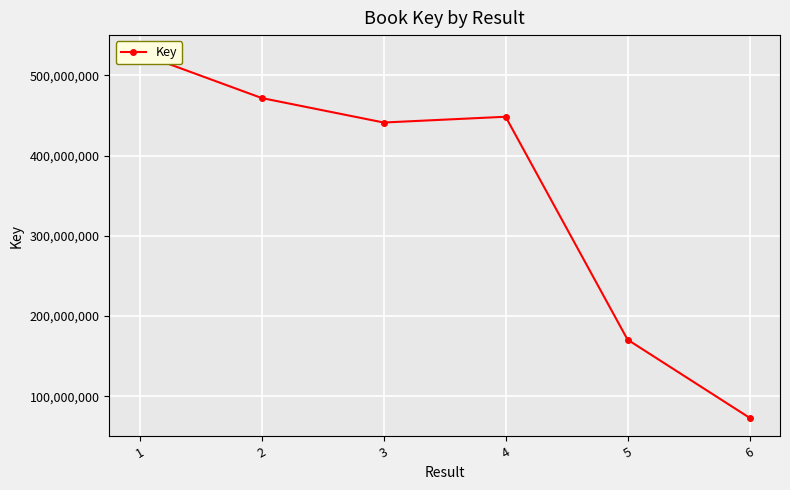

True or false: the data shows 170556198 at 5.

True